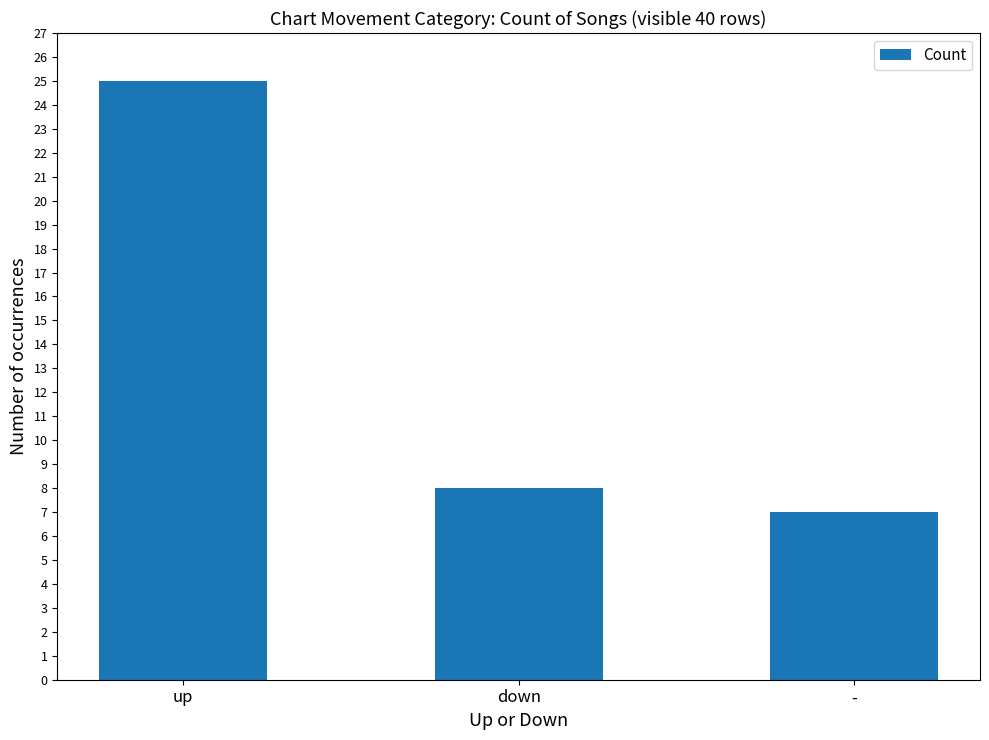

The chart shows a value of 8 at down. True or false?

True